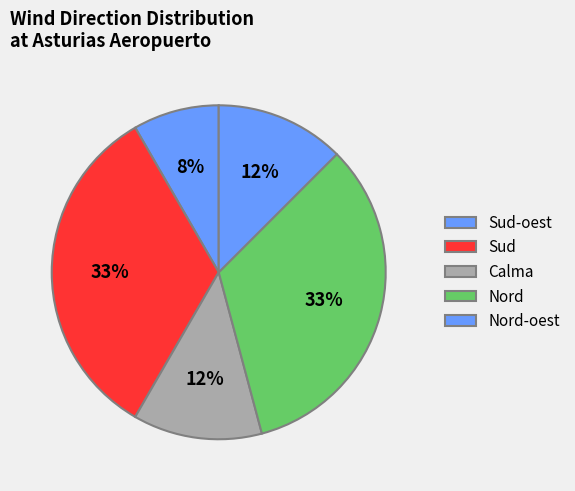

Is it true that Sud is 1% of the pie?

False